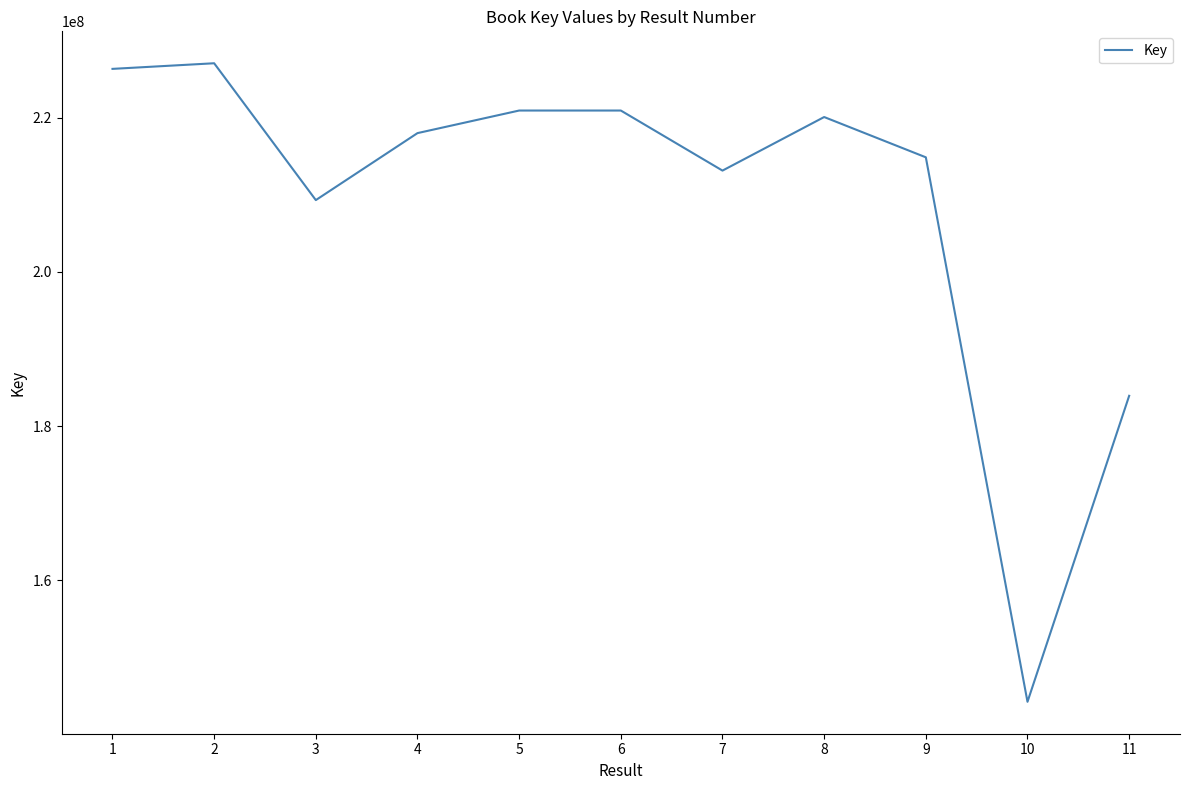

True or false: the data shows 226324257 at 1.

True